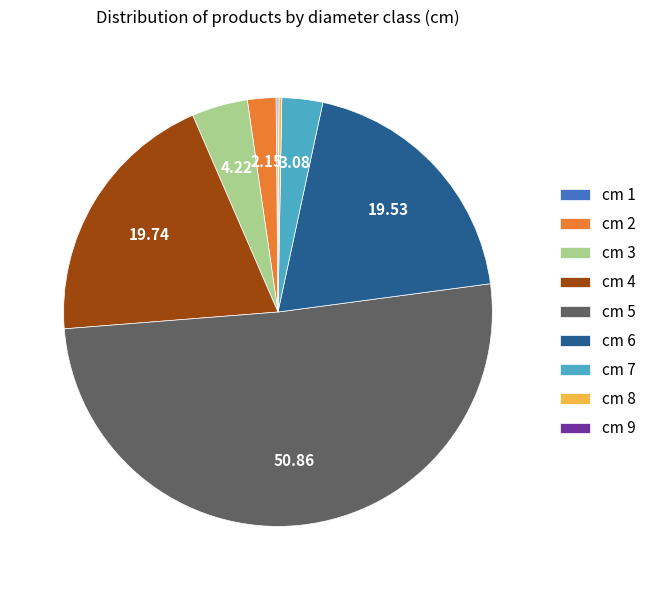

Which category has the biggest portion of the pie?

cm 5